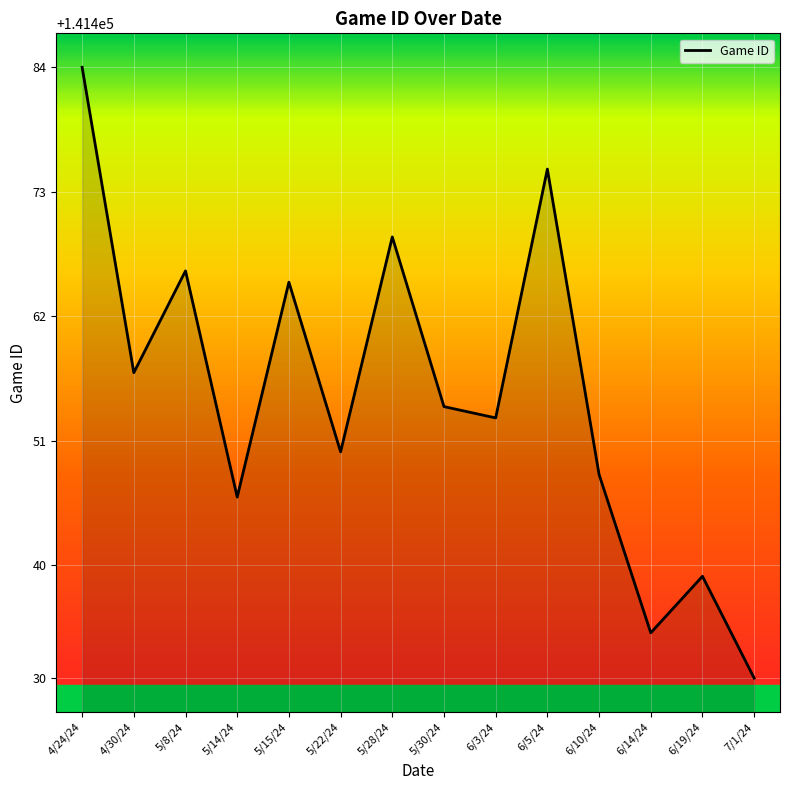

What position from the right is 6/3/24?

6